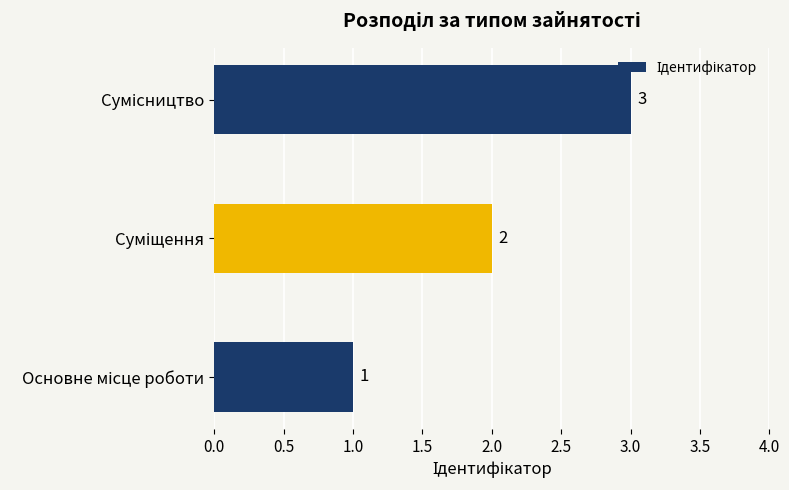

How many values are between 1 and 3?

3